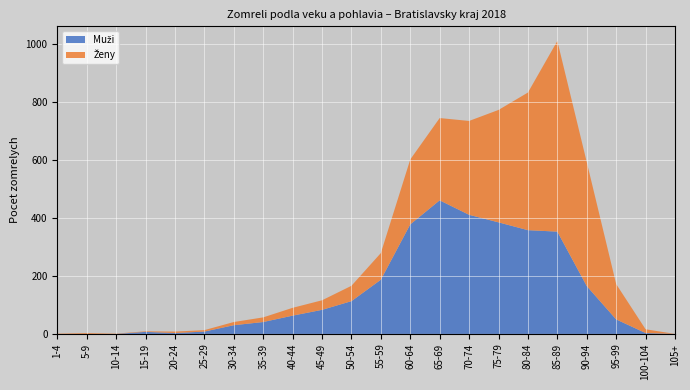

Reading left to right, what are all the values shown in this chart?

Muži: 1-4=0	5-9=0	10-14=0	15-19=7	20-24=3	25-29=8	30-34=30	35-39=41	40-44=63	45-49=83	50-54=113	55-59=187	60-64=378	65-69=461	70-74=411	75-79=385	80-84=358	85-89=353	90-94=165	95-99=50	100-104=3	105+=0
Ženy: 1-4=1	5-9=3	10-14=1	15-19=2	20-24=5	25-29=5	30-34=11	35-39=16	40-44=27	45-49=33	50-54=53	55-59=92	60-64=224	65-69=284	70-74=324	75-79=388	80-84=475	85-89=658	90-94=428	95-99=122	100-104=13	105+=0